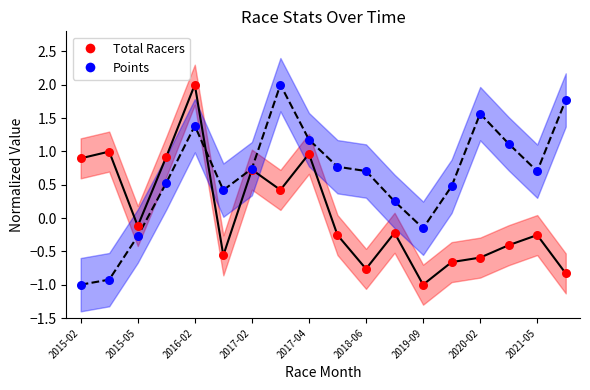

Which series has the largest total across all categories?

Points